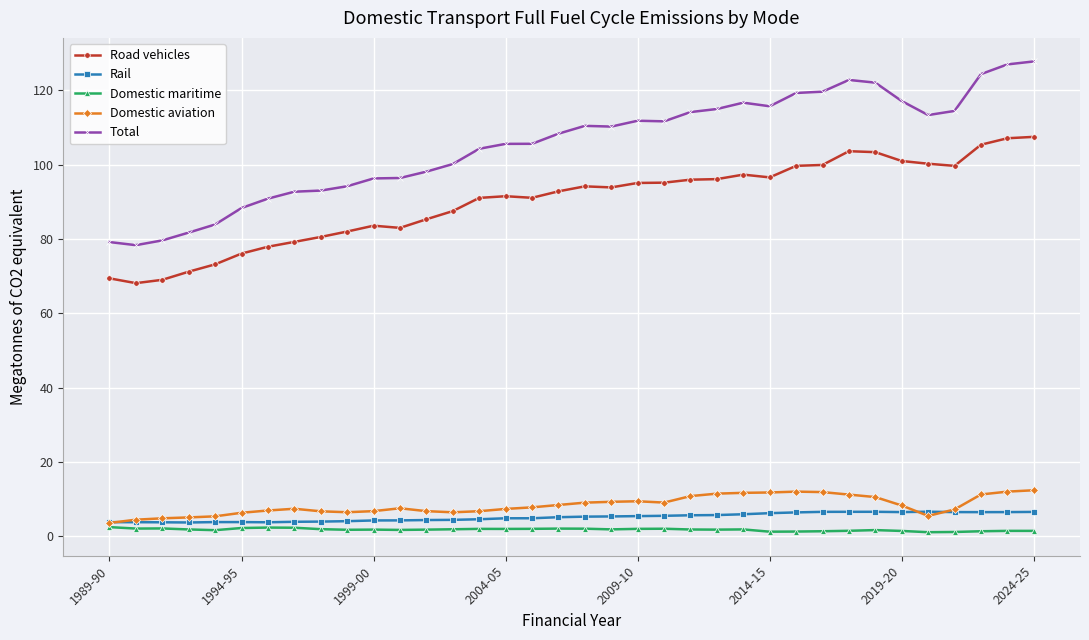

At how many categories does at least one series exceed 33?

36